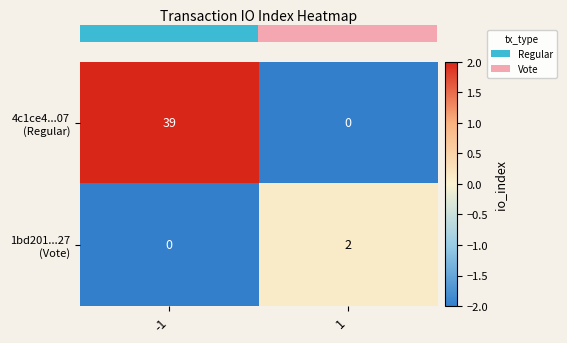

What is the greatest value displayed?

39